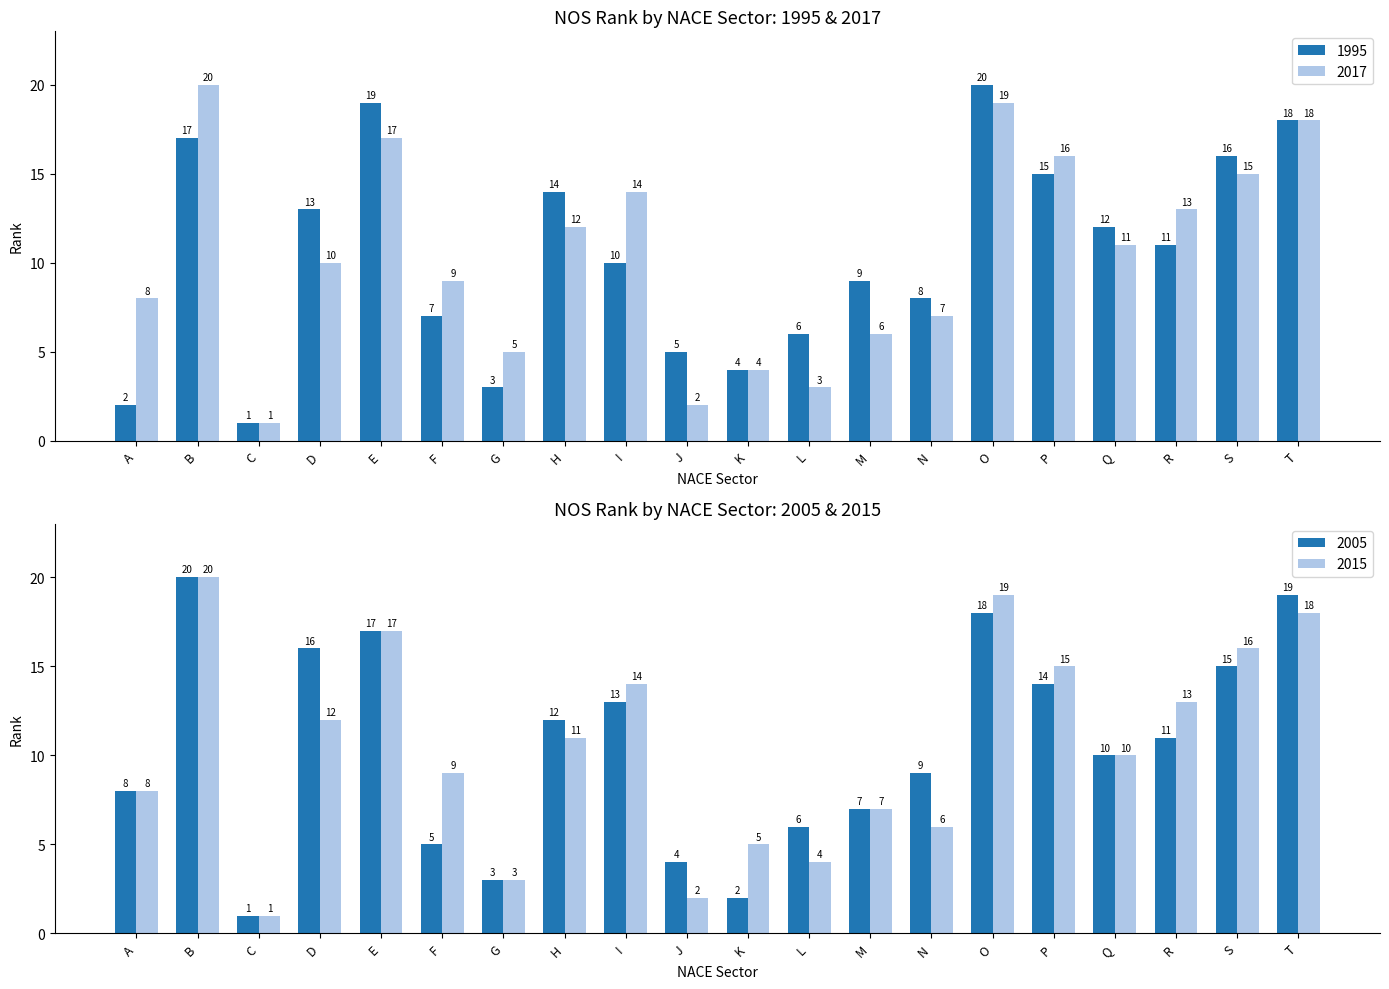

What are all the series names shown in the legend?

1995, 2005, 2015, 2017